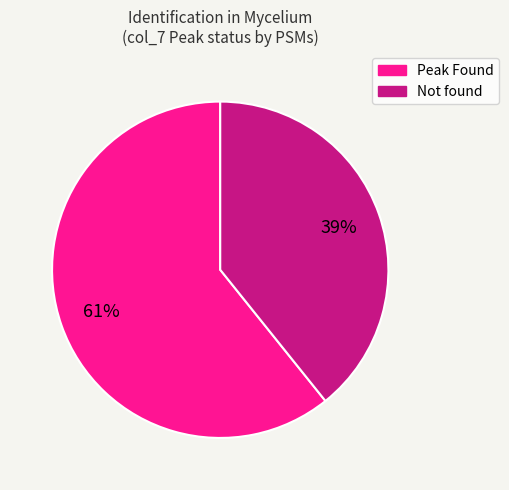

To the nearest percent, what percentage of the pie is Peak Found?

61%